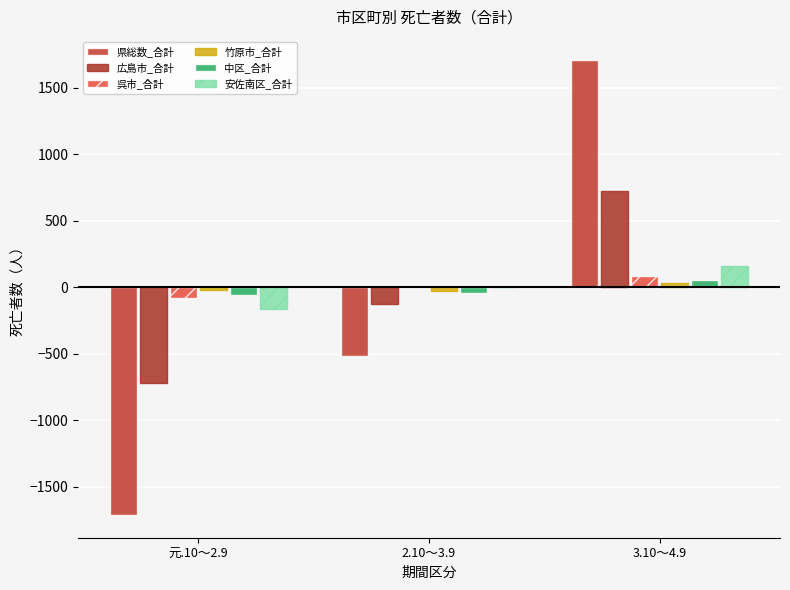

How many data points does each series have?

3